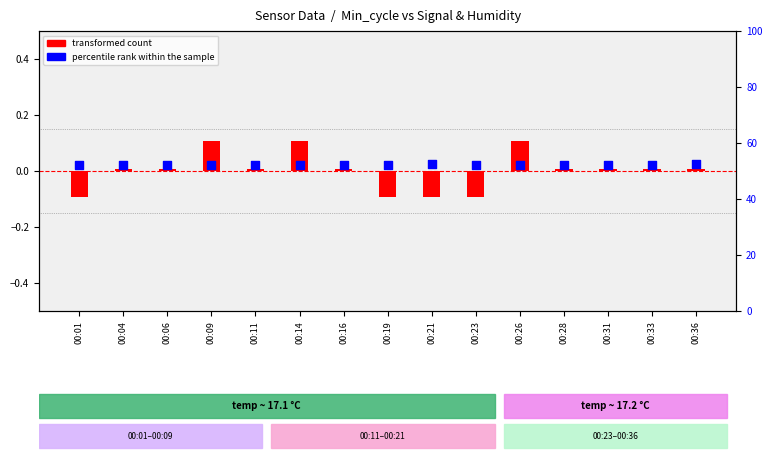

What is the total value across all series at 00:06?

52.2